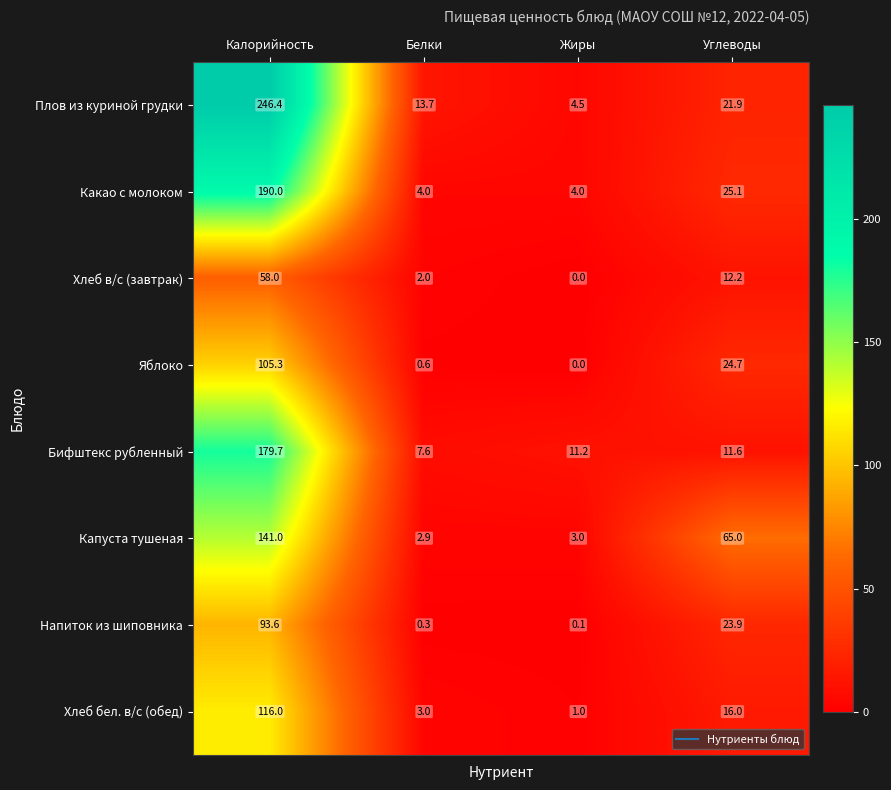

What is the lowest value of the Хлеб бел. в/с (обед) series?

1.0